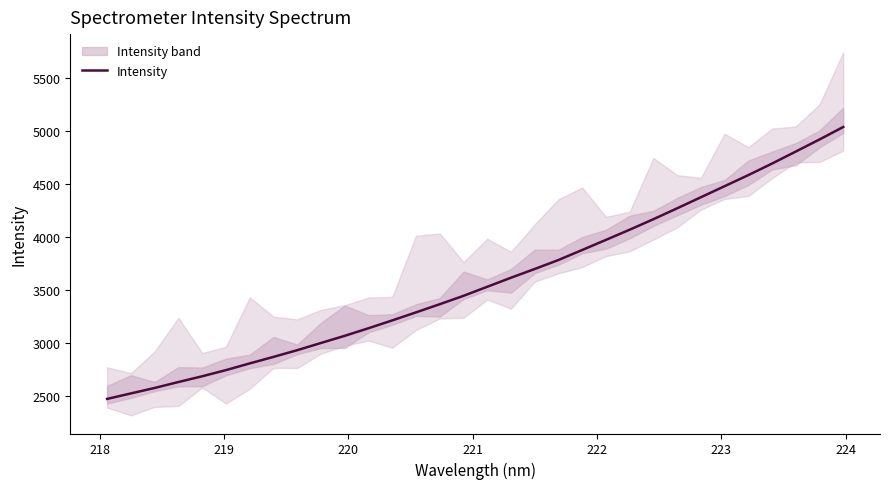

What is the lowest value of the Intensity series?

2471.5